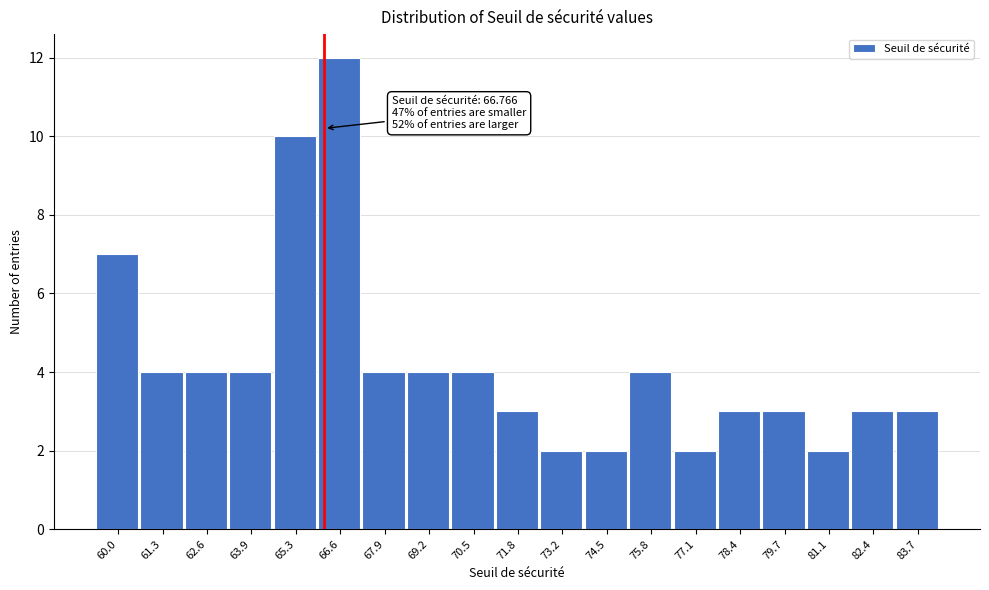

Reading left to right, what are all the values shown in this chart?

7	4	4	4	10	12	4	4	4	3	2	2	4	2	3	3	2	3	3